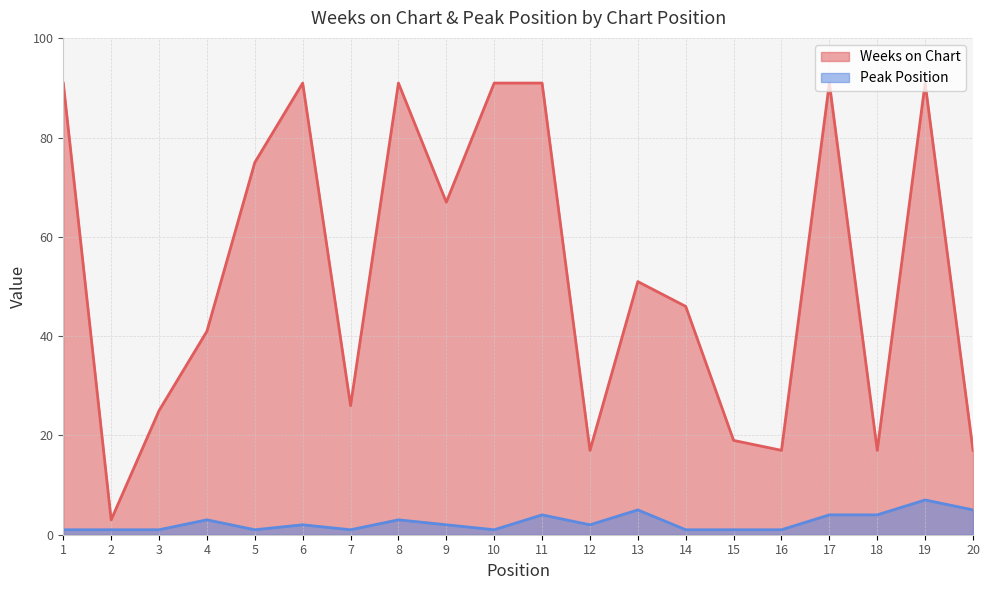

Reading left to right, what are all the values shown in this chart?

Weeks on Chart: 91	3	25	41	75	91	26	91	67	91	91	17	51	46	19	17	91	17	91	17
Peak Position: 1	1	1	3	1	2	1	3	2	1	4	2	5	1	1	1	4	4	7	5